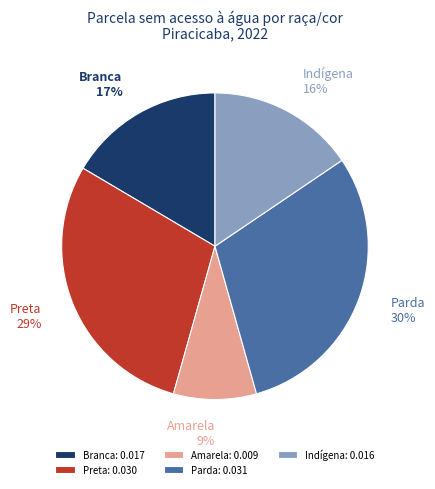

To the nearest percent, what is the difference between the Branca and Amarela slice percentages?

8%